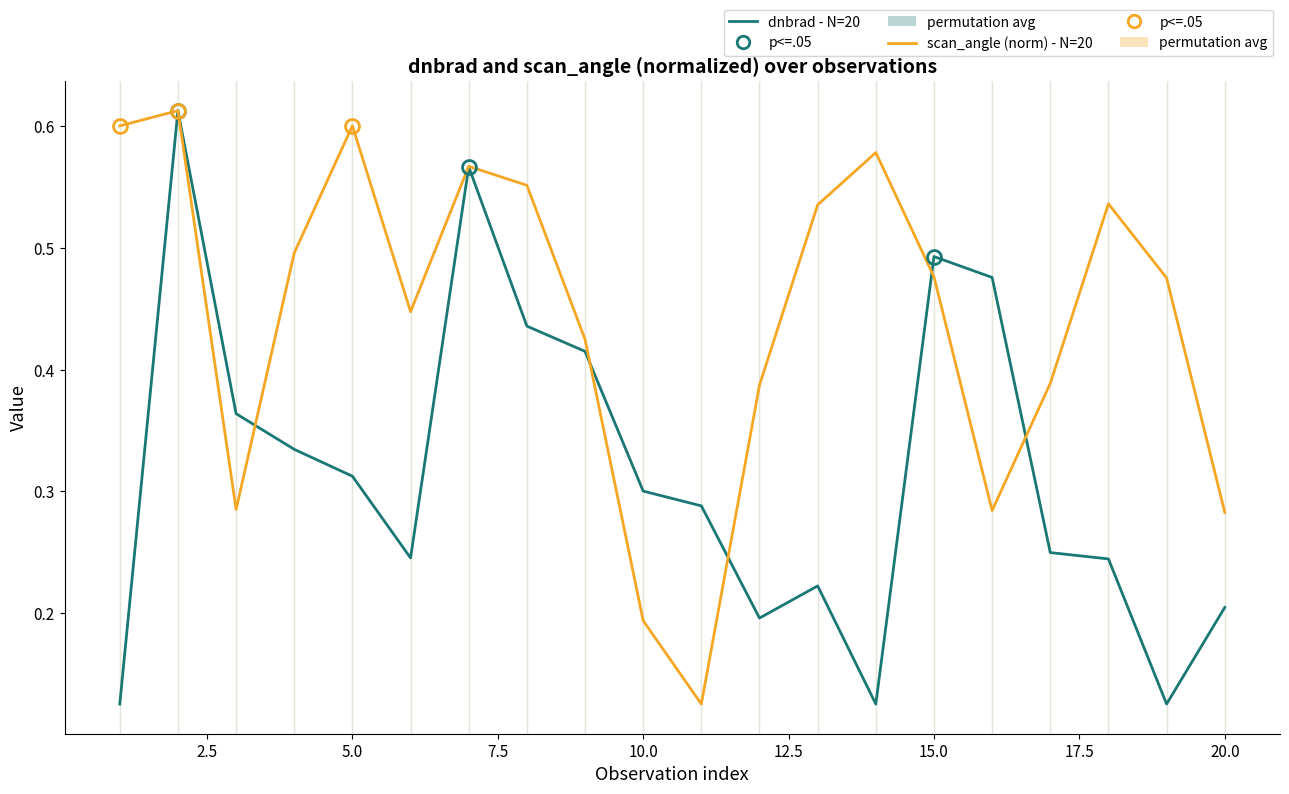

Rank the series by their average value, from lowest to highest.

dnbrad - N=20, scan_angle (norm) - N=20